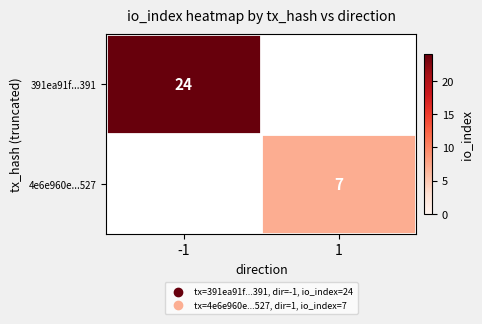

True or false: 391ea91f...391 has a value of 14 at -1.

False